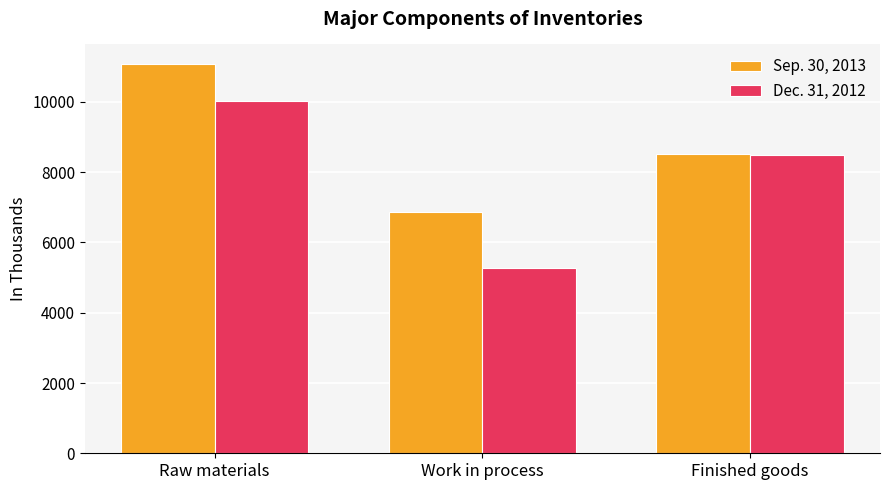

True or false: Sep. 30, 2013 has a value of 8530 at Finished goods.

True